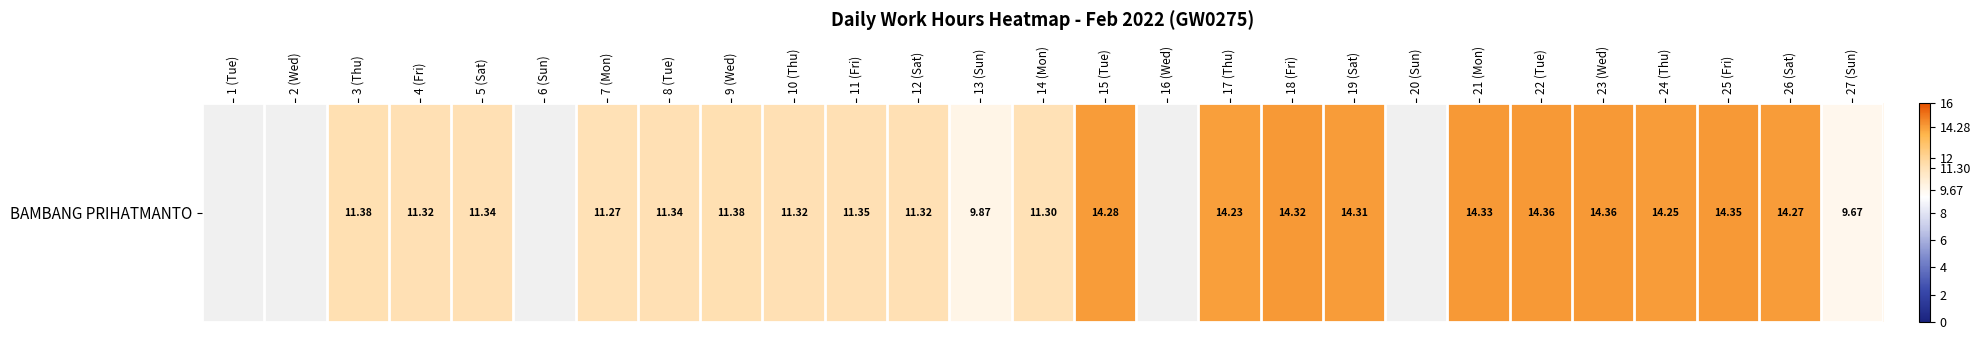

What is the change in value from 5 (Sat) to 25 (Fri)?

+3.0